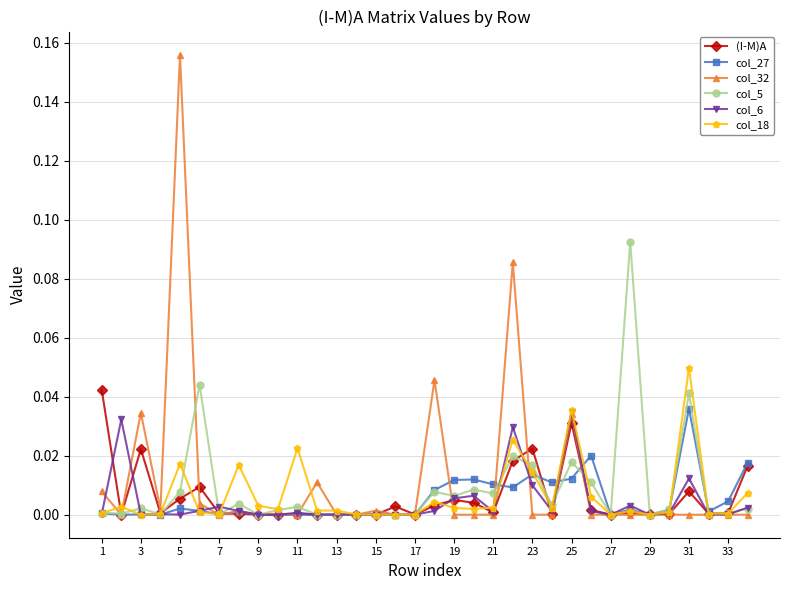

Which series has the largest range (max minus min)?

col_32